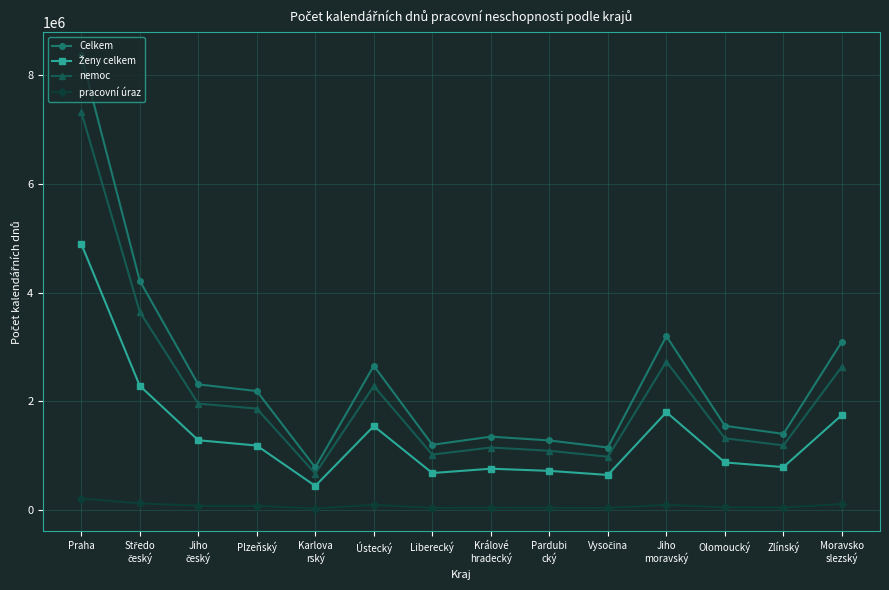

The Celkem series shows 2305171 at Zlínský. True or false?

False